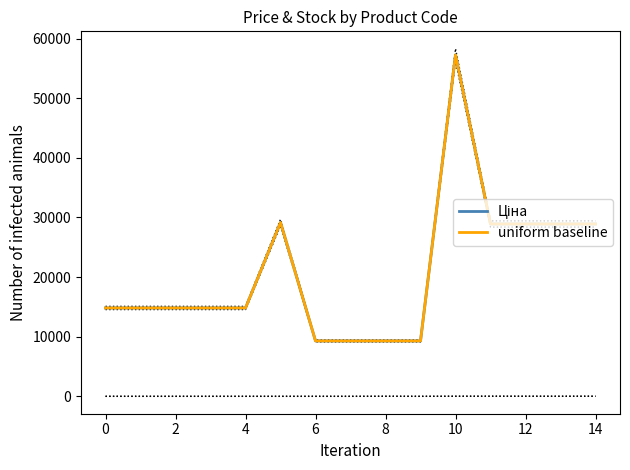

True or false: uniform baseline and Ціна intersect in this chart.

False